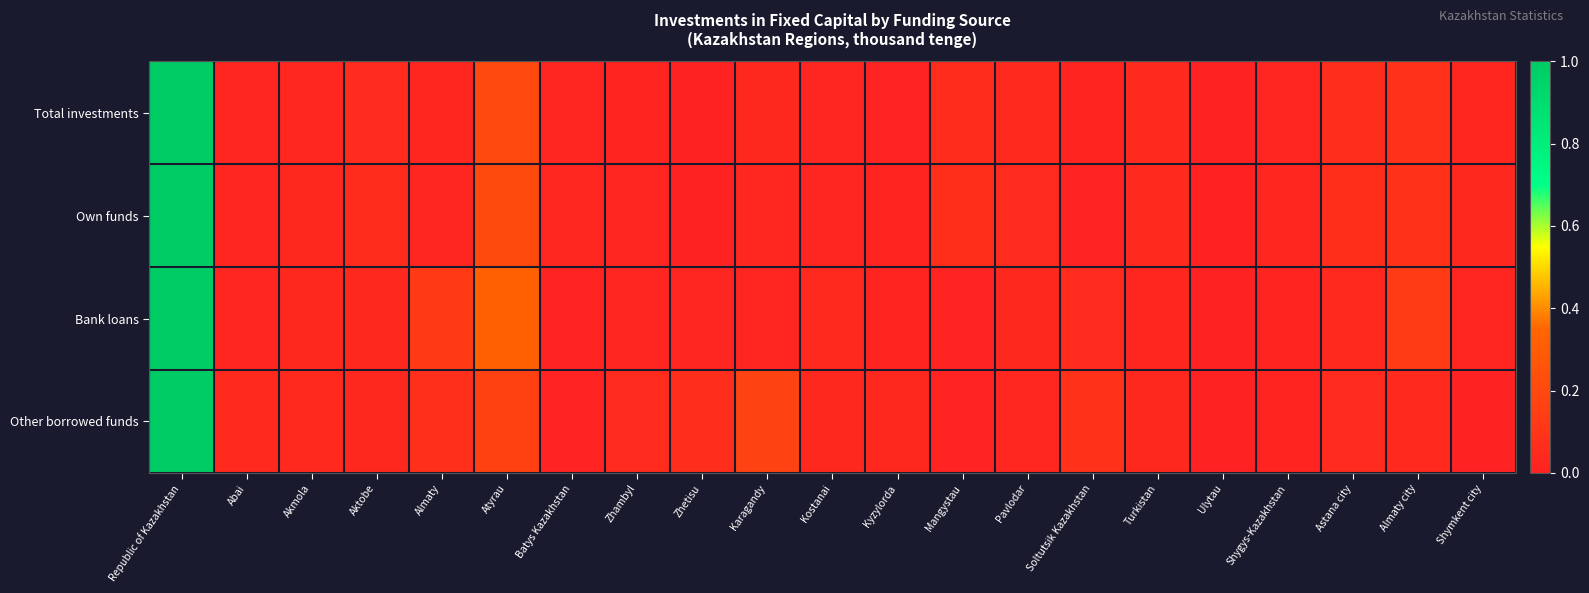

What is the greatest value displayed?

1.0